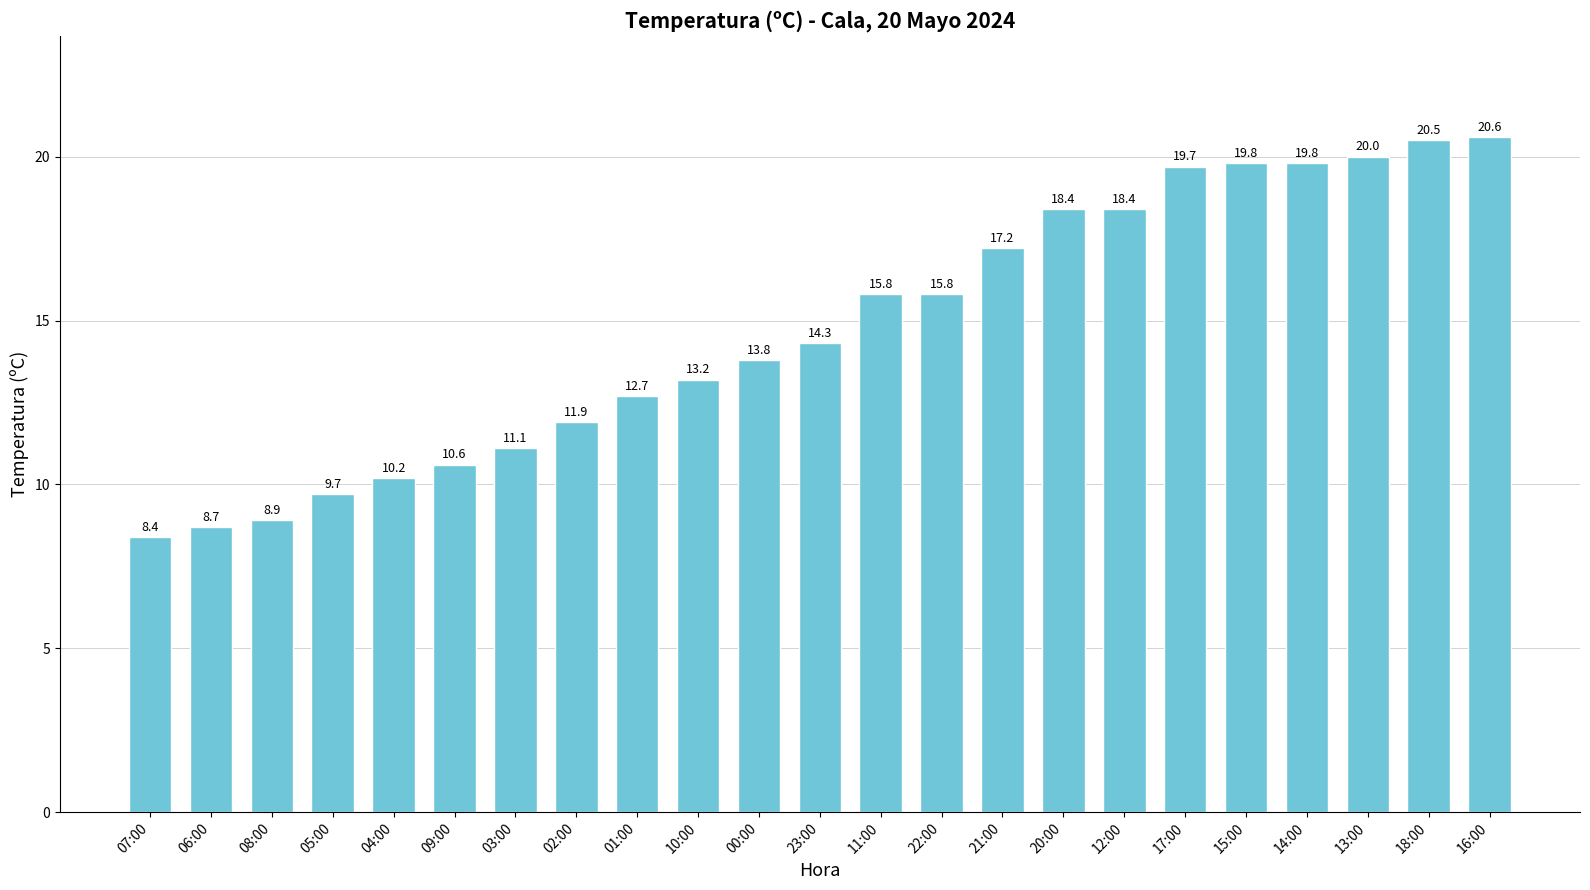

Which has a higher value, 01:00 or 23:00?

23:00